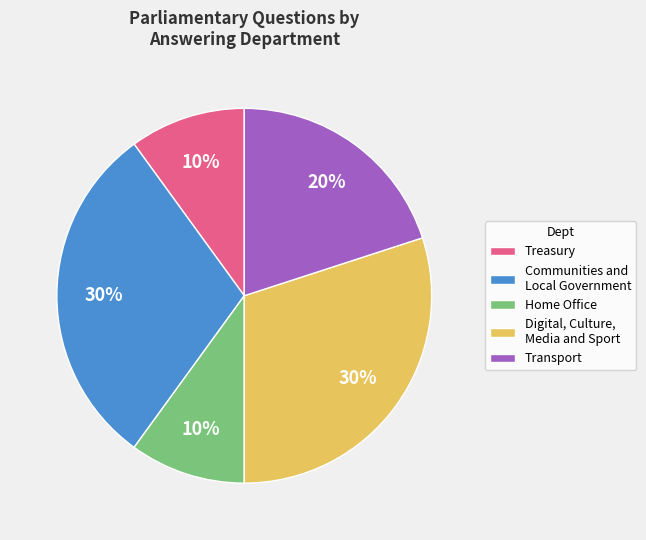

Count the number of slices in the pie.

5